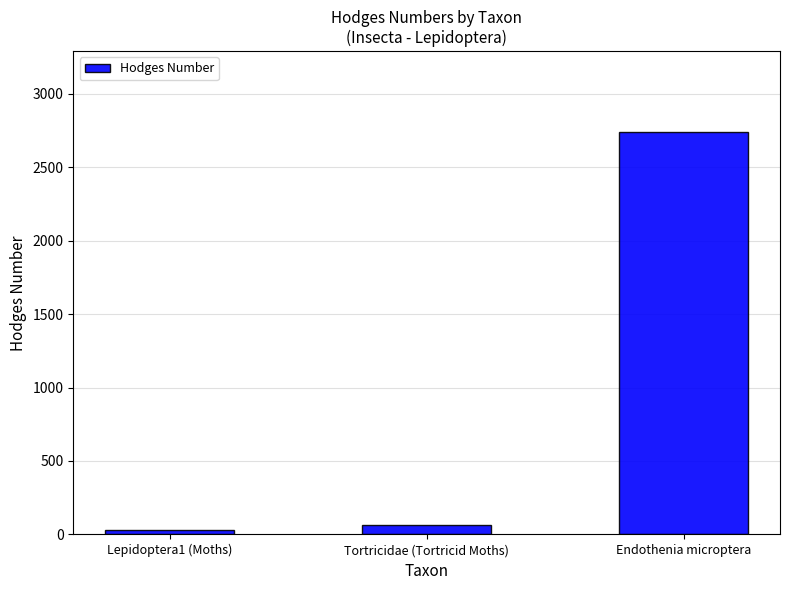

At which label is the value closest to 1385?

Tortricidae (Tortricid Moths)